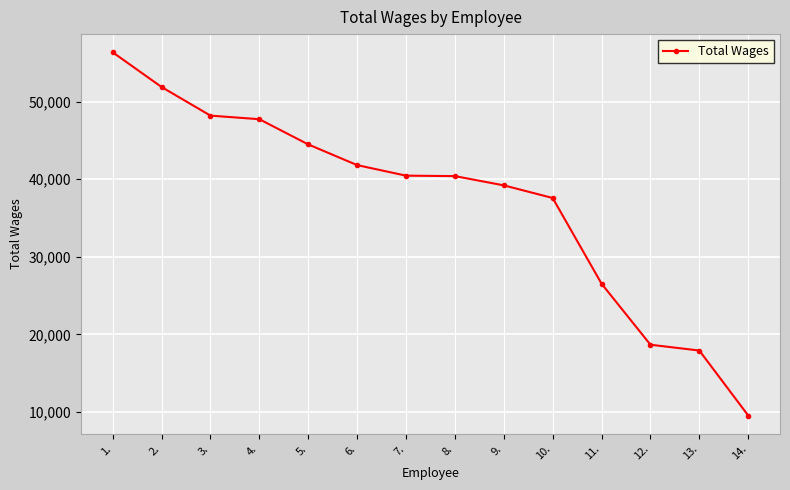

Approximately how many times larger is the value at 5. compared to 3.?

0.9